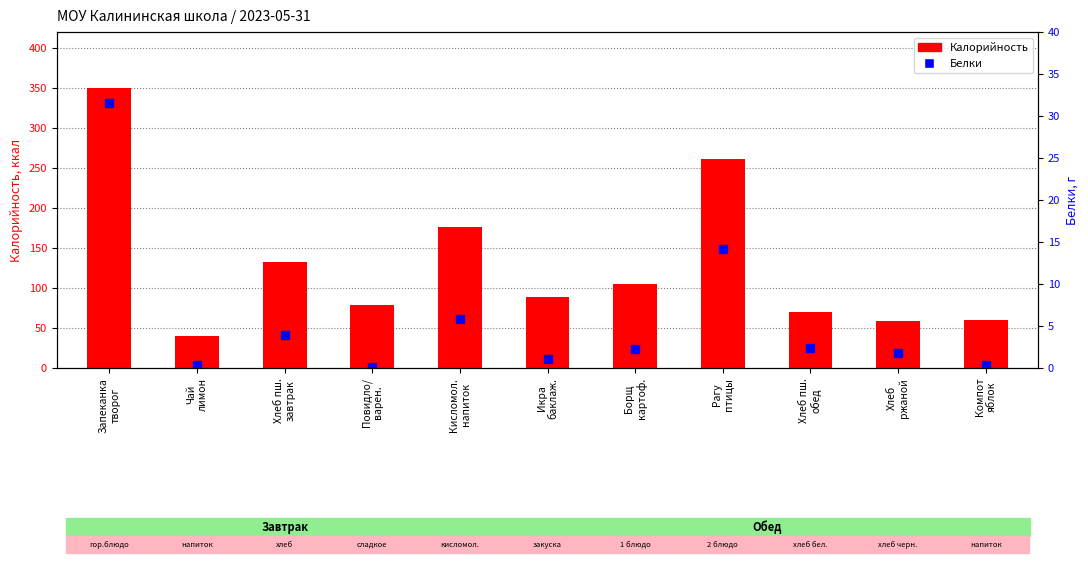

What are all the series names shown in the legend?

Калорийность, Белки